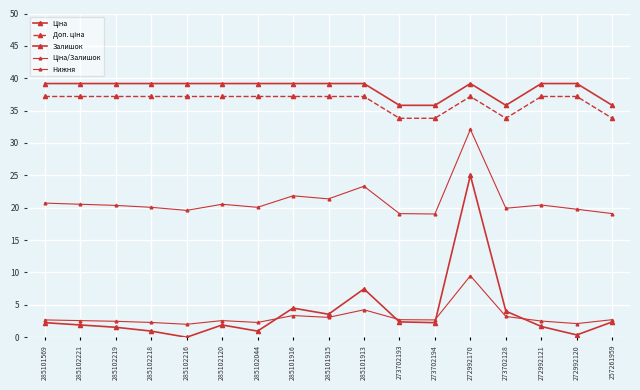

Is it true that Залишок equals 4.1 at 257261959?

False